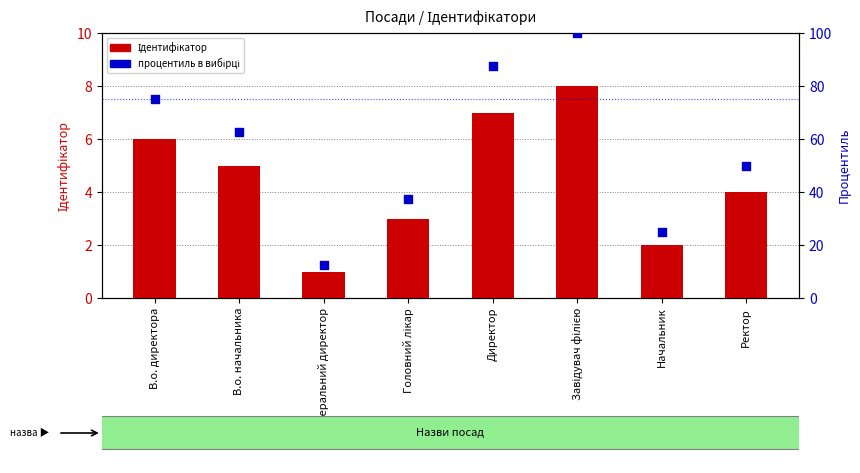

Is the value of процентиль at Генеральний директор greater than the value of Ідентифікатор at Ректор?

Yes